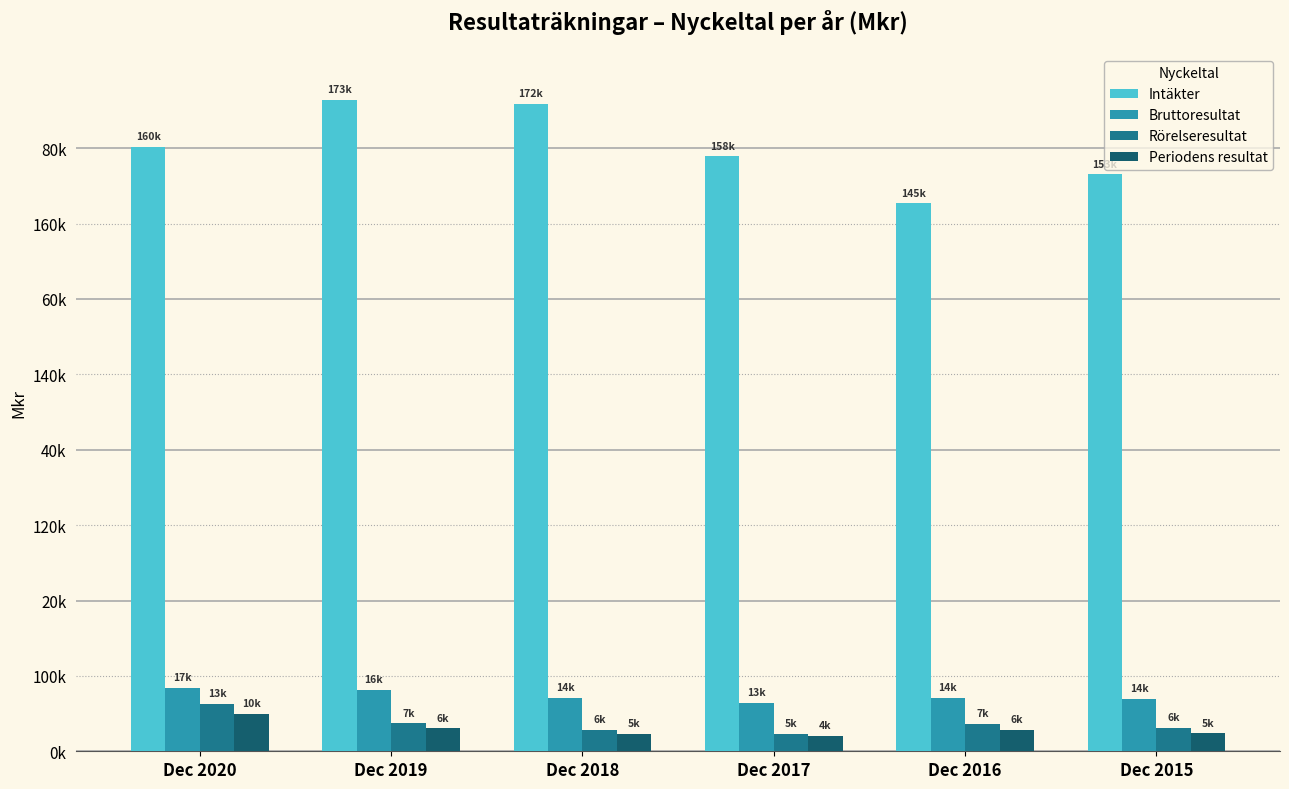

What is the maximum value shown in the chart?

172846.0